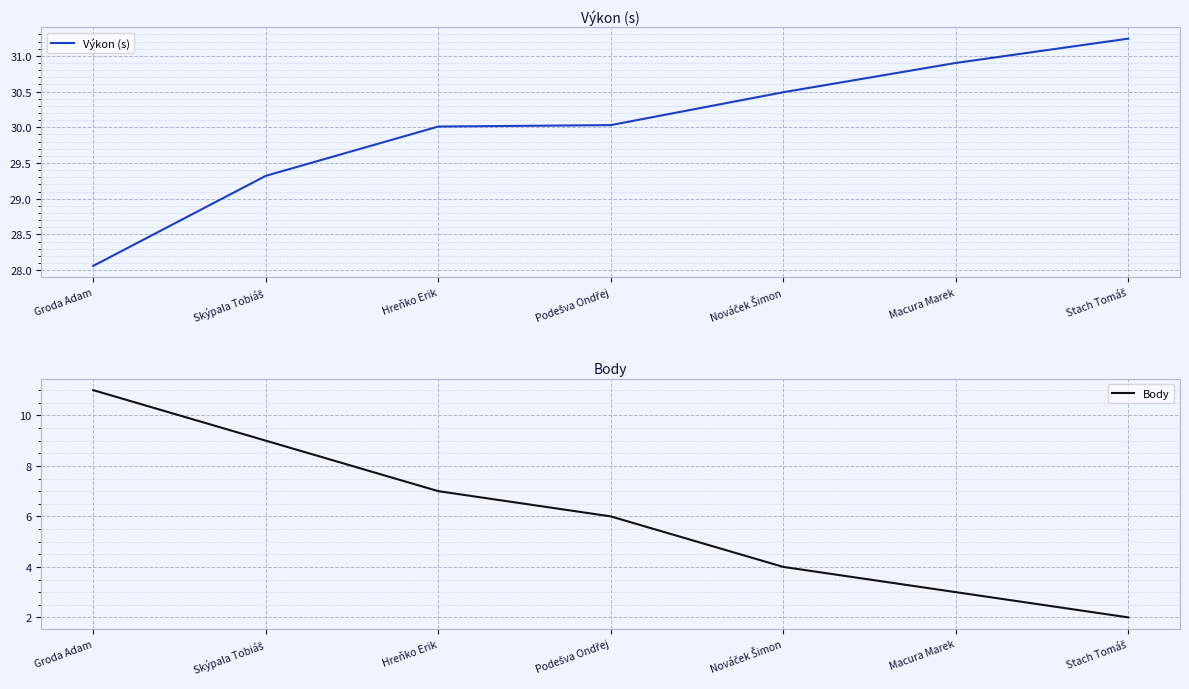

Count the number of categories in the chart.

7